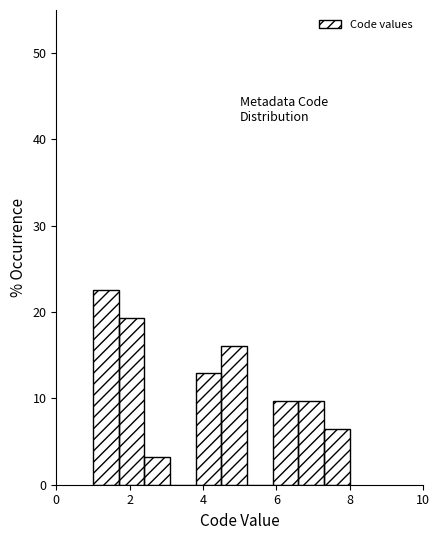

Around what value on the x-axis is the tallest bar? Give the approximate position of its centre, as read against the axis.

1.4